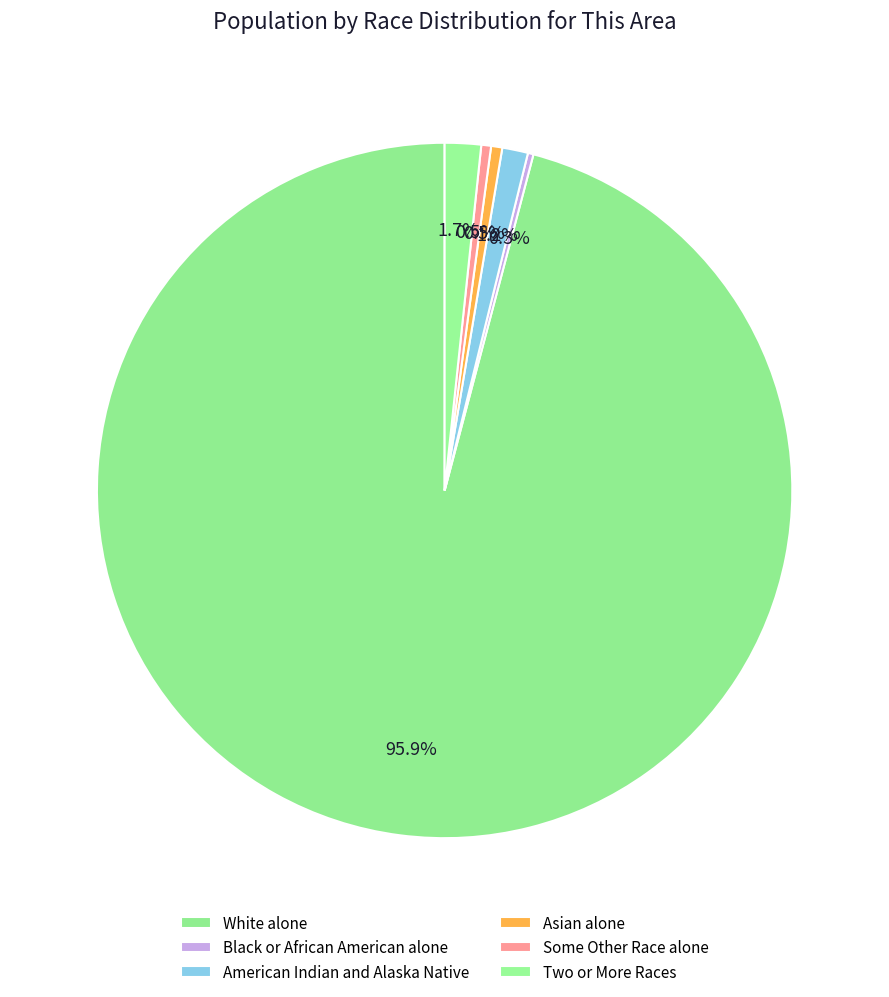

What is the change in value from Asian alone to Some Other Race alone?

-2